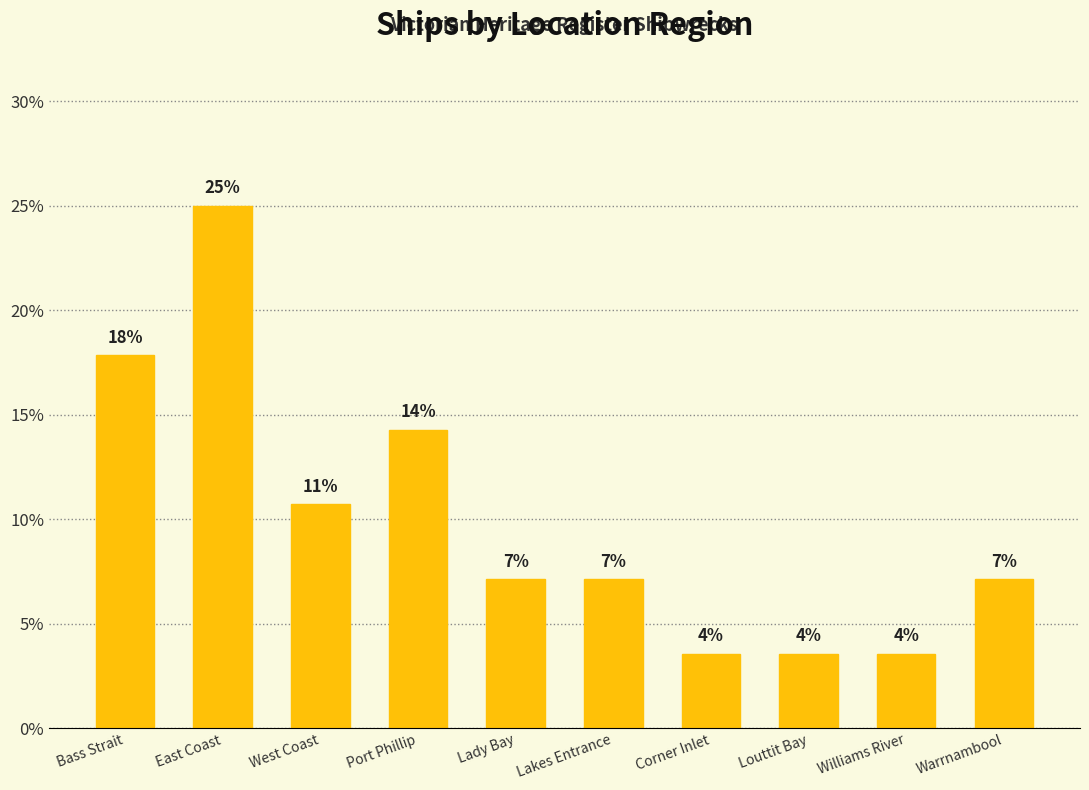

What is the average value?

10.0